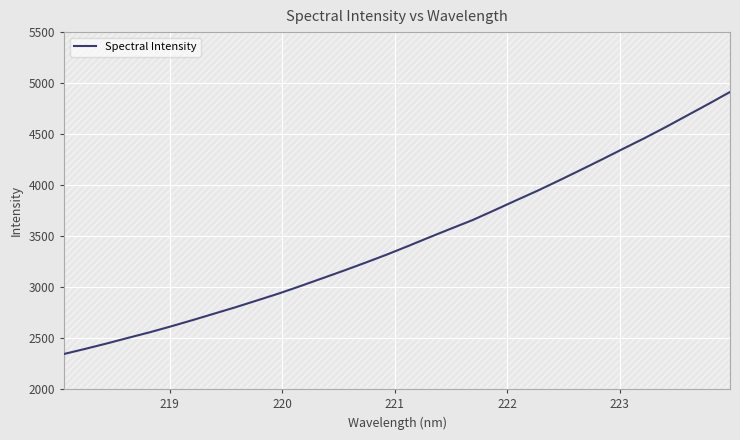

What is the value of the 22nd point from the left?

3847.6